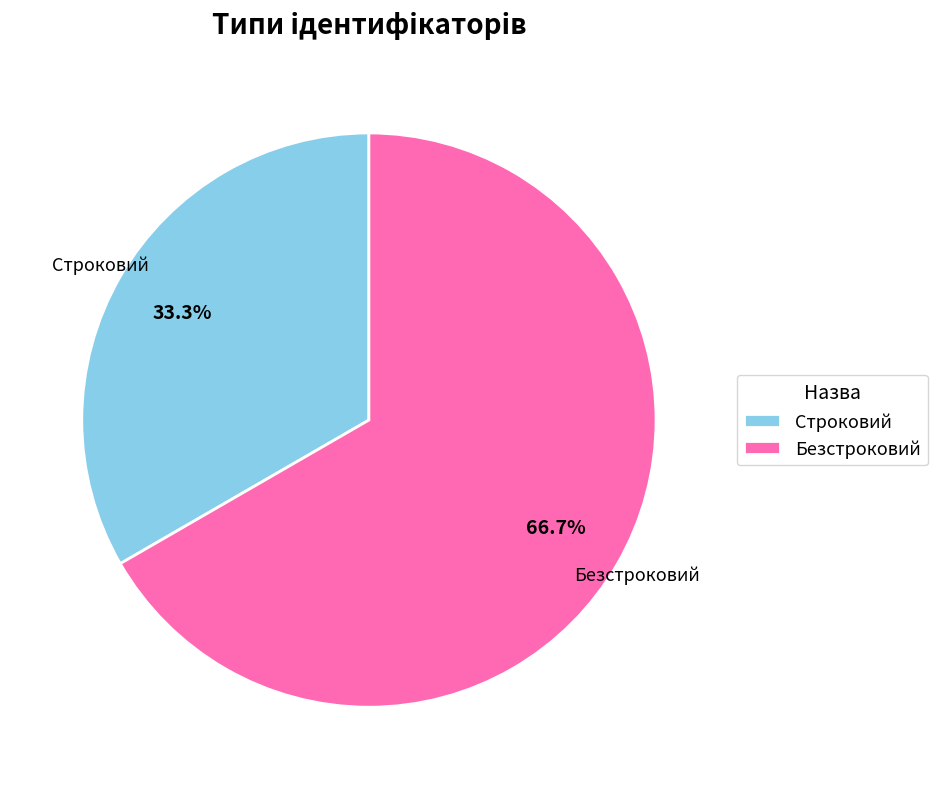

How many slices are in this pie chart?

2